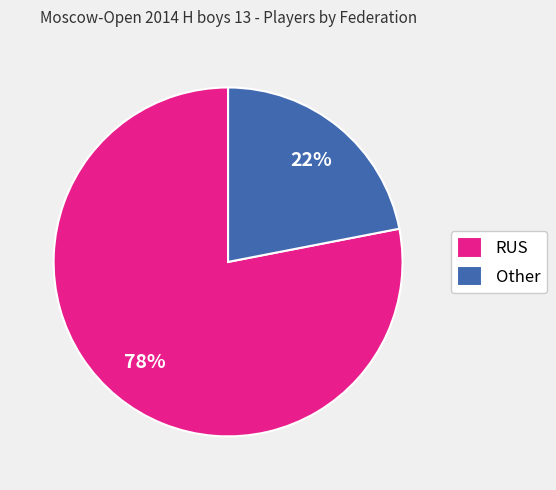

Count the number of slices in the pie.

2